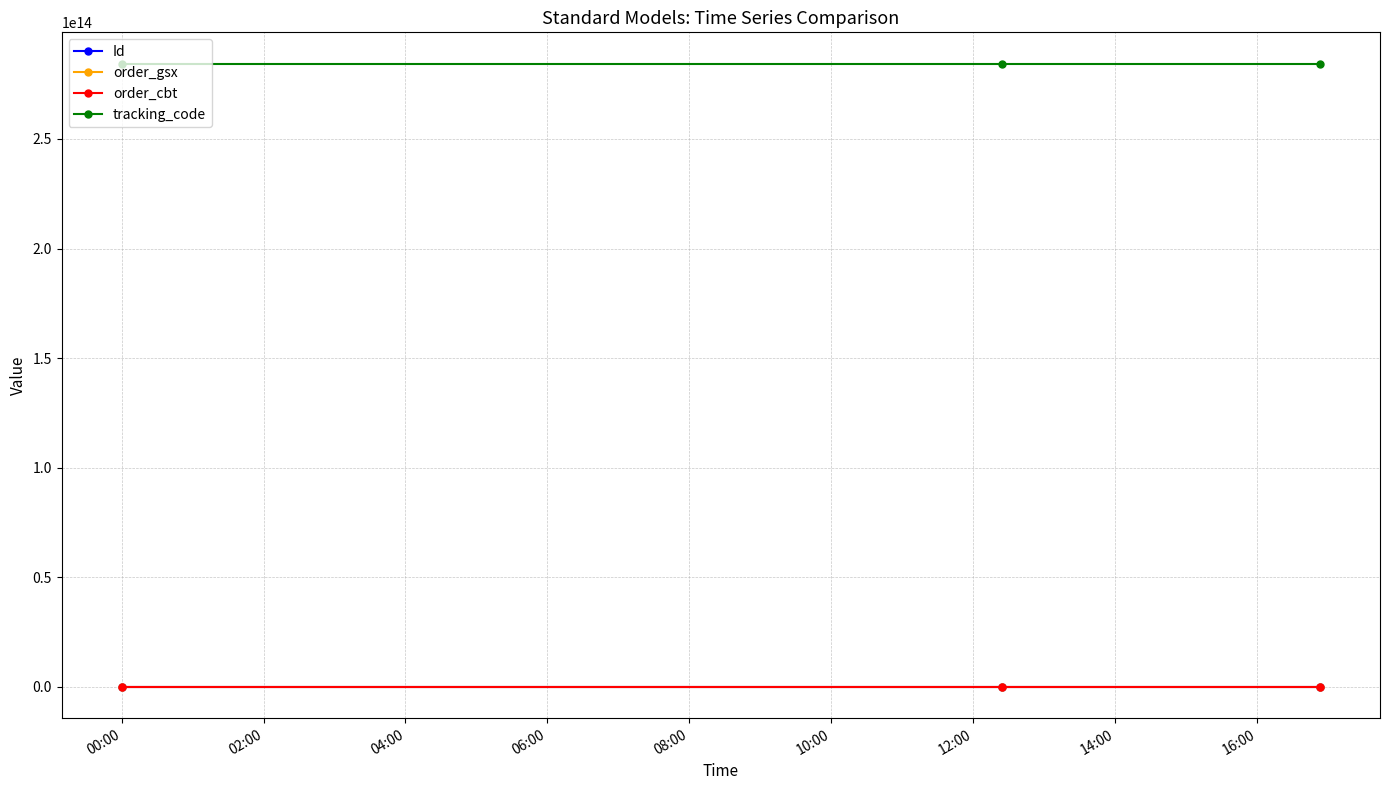

At how many categories does at least one series exceed 42056084909307?

3